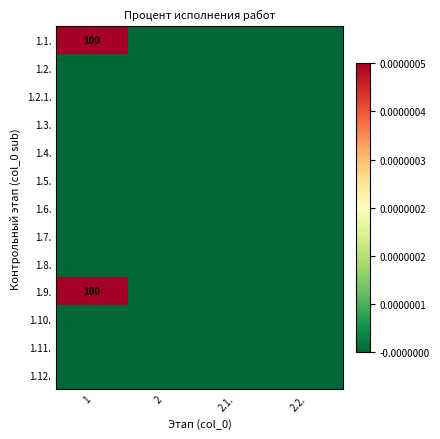

How many data points in 1.9. are above 0?

1